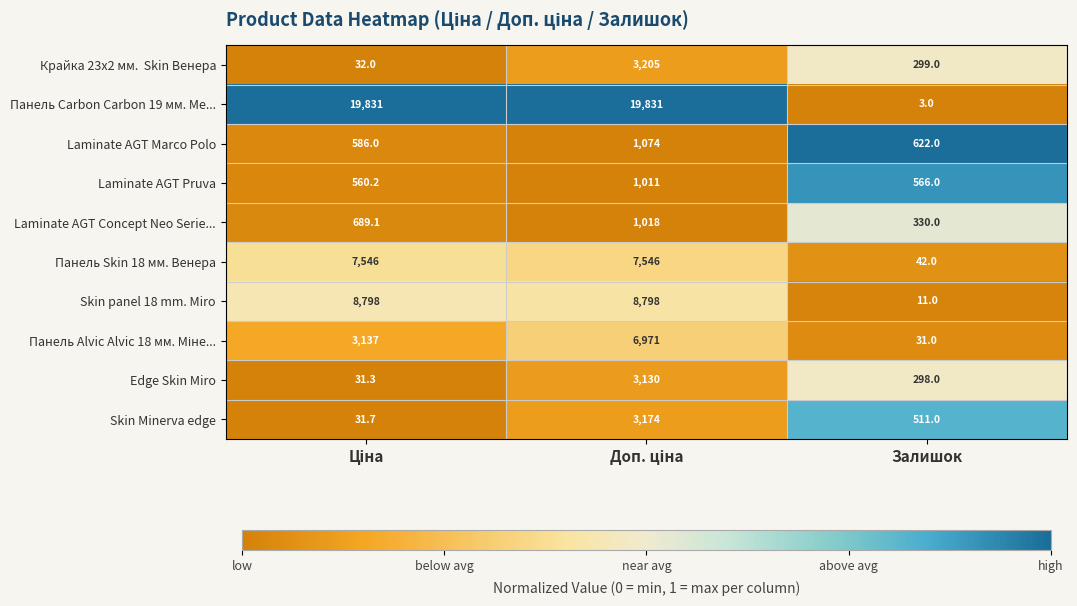

Which series has the largest total across all categories?

Панель Carbon Carbon 19 мм. Ме...